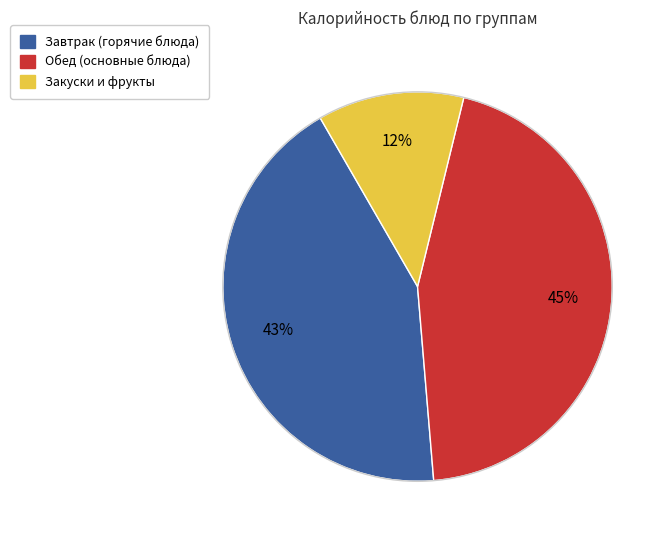

To the nearest percent, what is the difference between the largest and smallest slice percentages?

33%